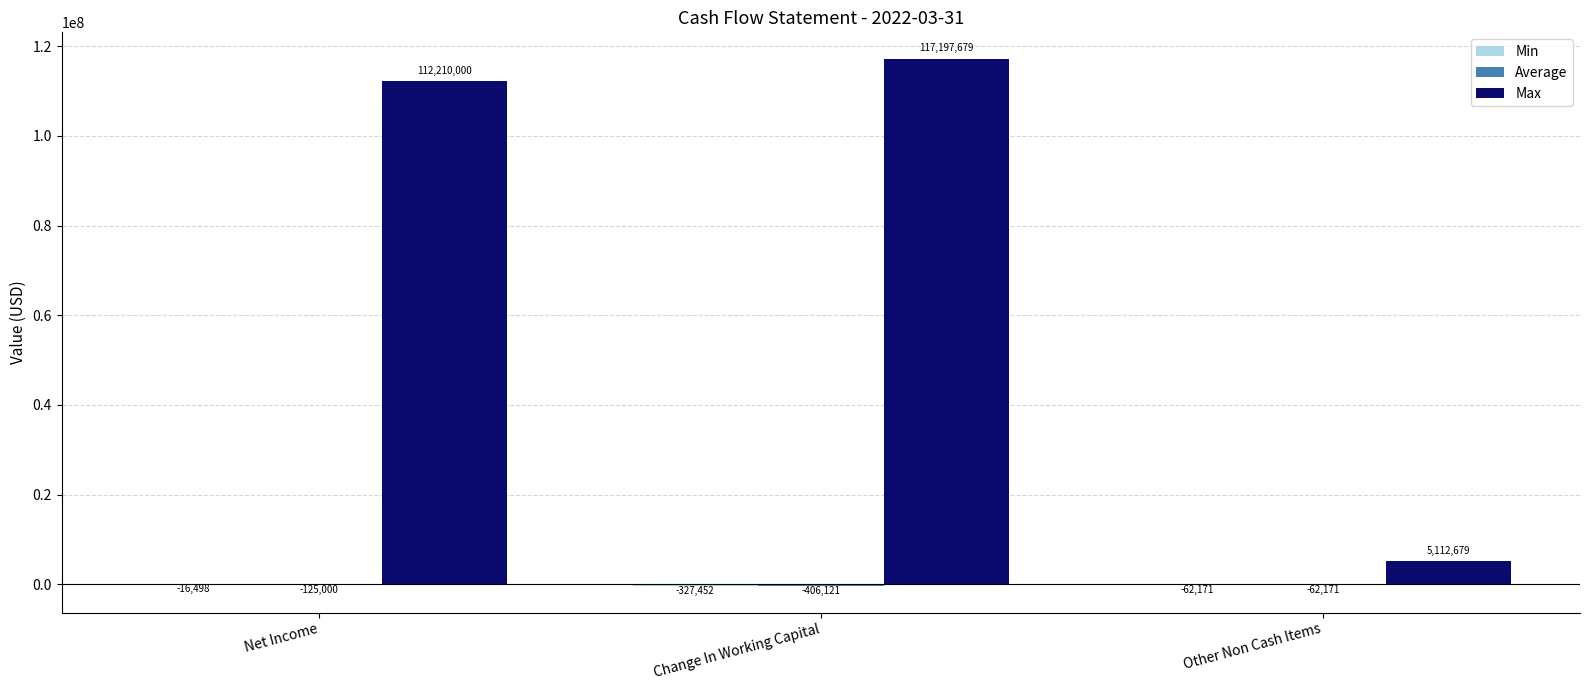

The value of Max at Change In Working Capital is 117197679. True or false?

True